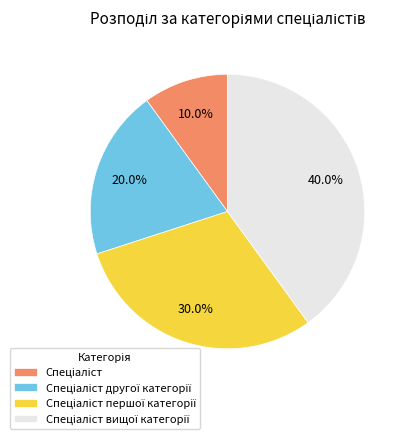

Is there a majority slice in this chart?

No